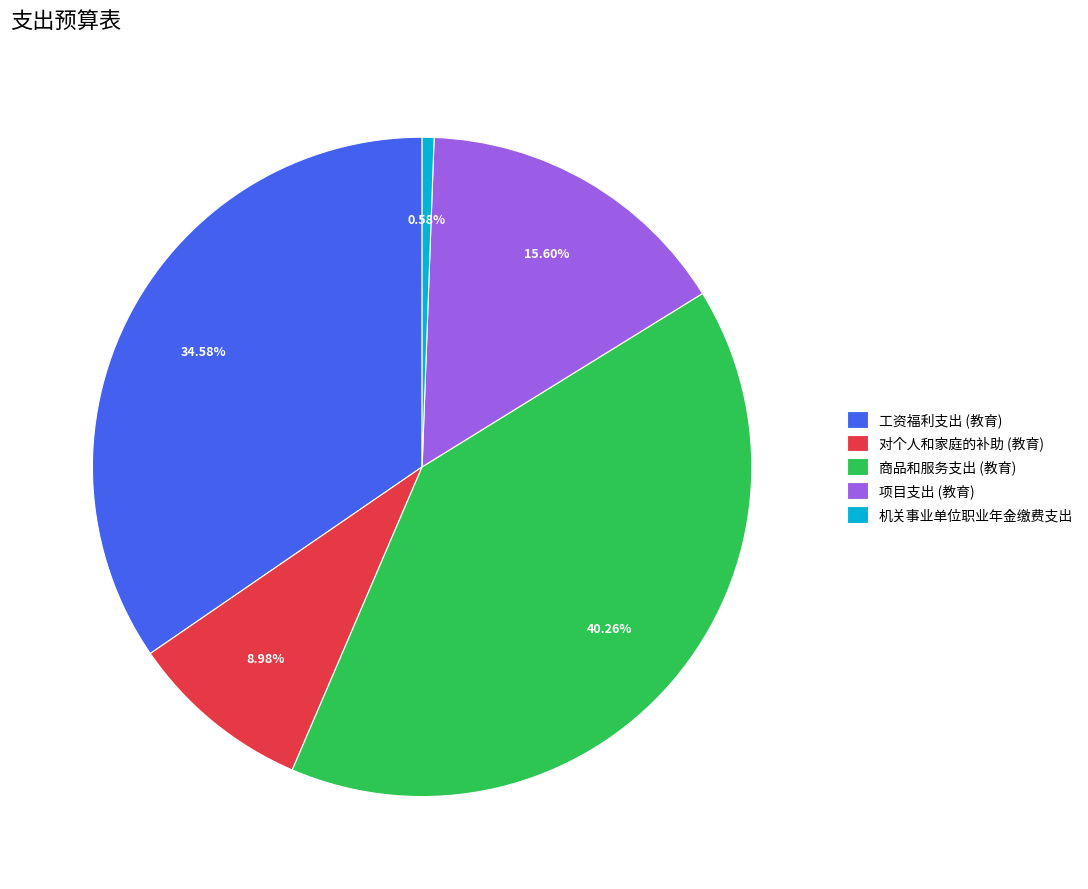

Approximately how many times larger is the value at 项目支出 (教育) compared to 工资福利支出 (教育)?

0.5